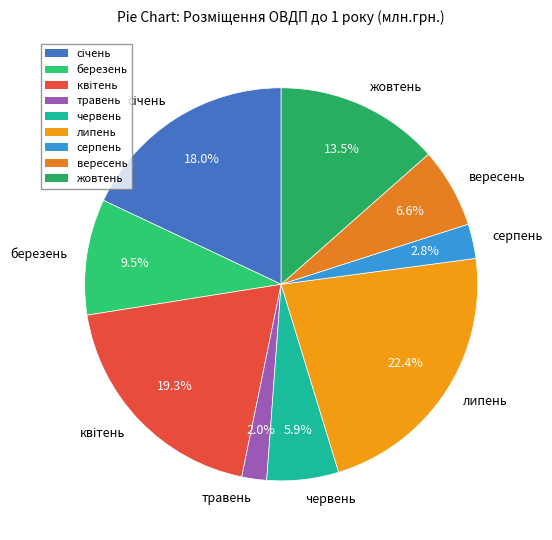

Is the sum of червень and серпень greater than half?

No